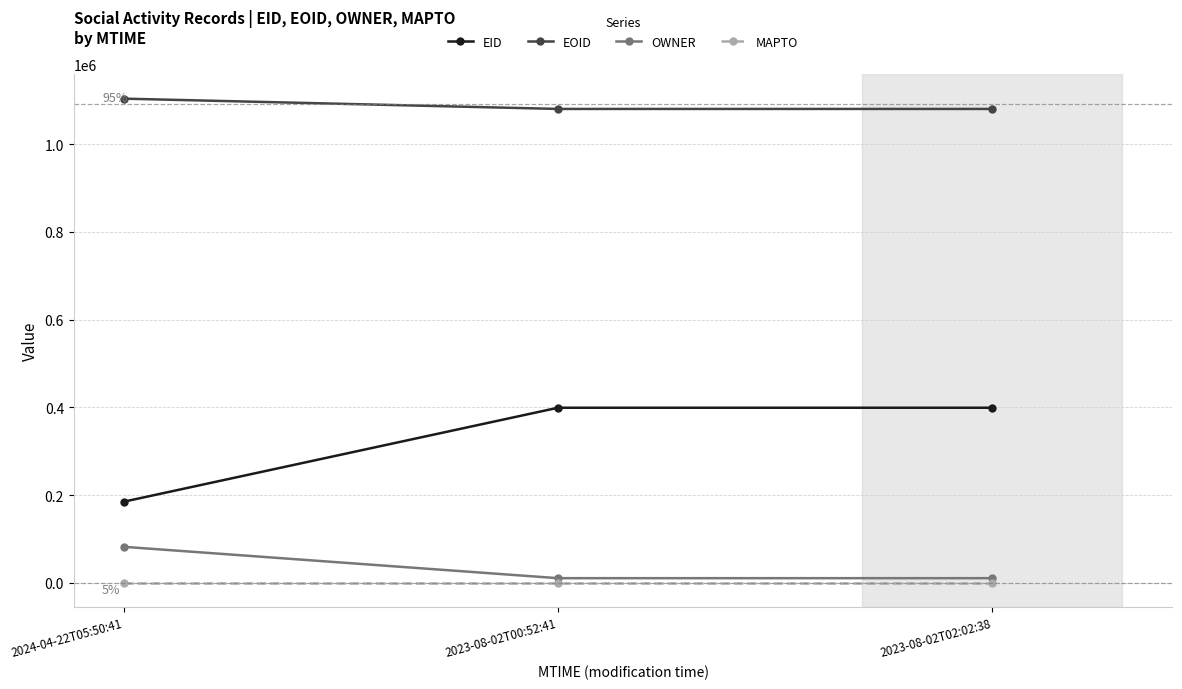

What is the label of the 1st point from the left?

2024-04-22T05:50:41